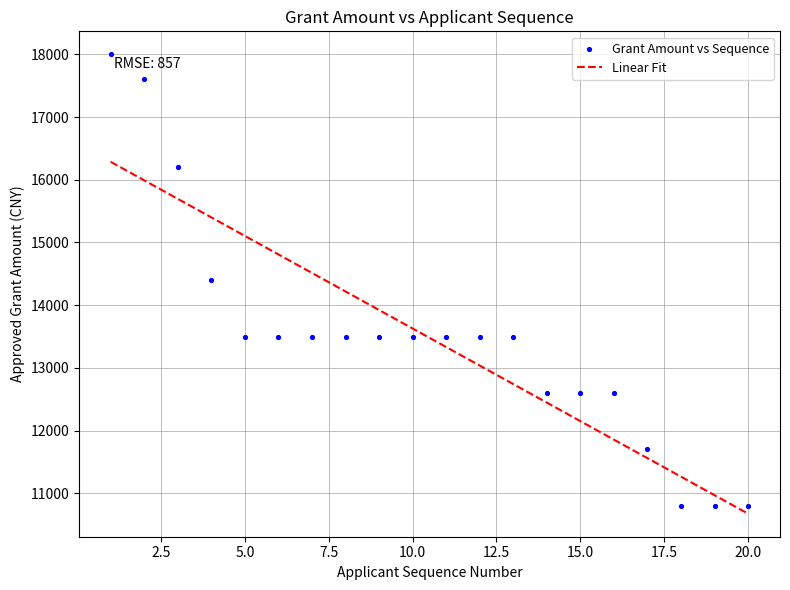

What is the range of X values (max minus min)?

19